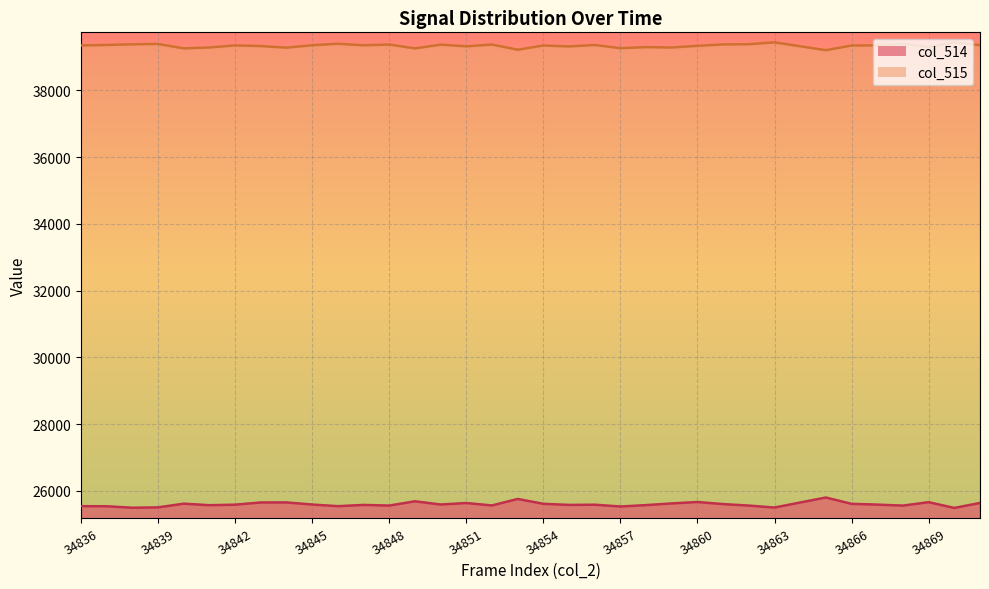

List the labels in order of col_515 value, smallest first.

34865, 34853, 34849, 34840, 34857, 34844, 34841, 34859, 34858, 34869, 34855, 34851, 34864, 34843, 34860, 34854, 34866, 34836, 34842, 34867, 34847, 34845, 34871, 34856, 34837, 34850, 34848, 34852, 34861, 34838, 34862, 34839, 34846, 34868, 34863, 34870